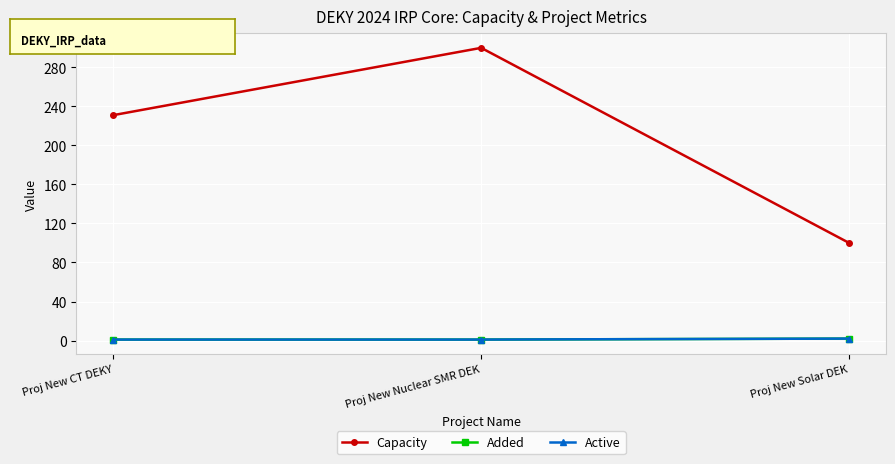

Which series has the largest total across all categories?

Capacity